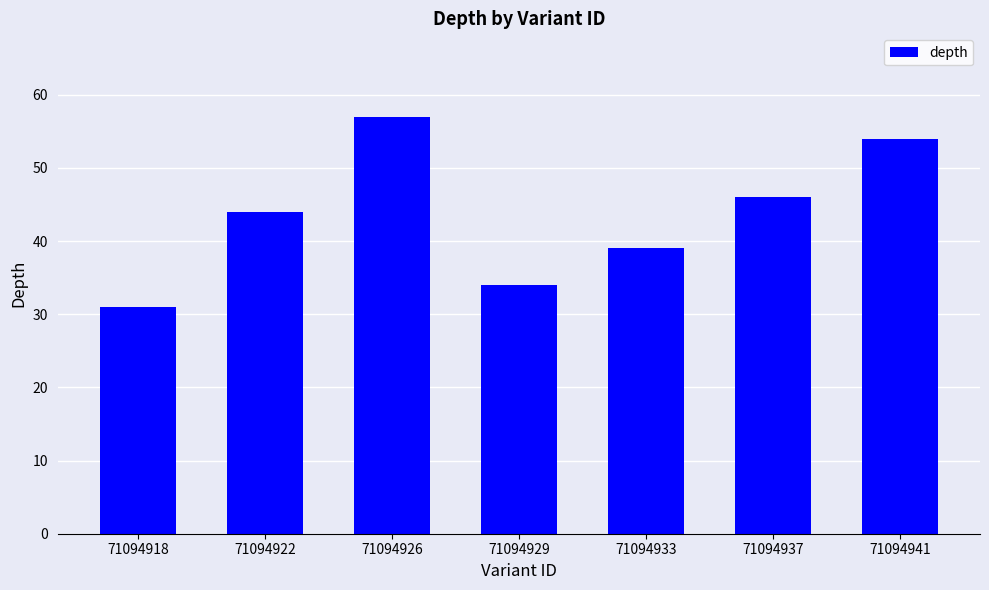

What is the change in value from 71094937 to 71094941?

+8